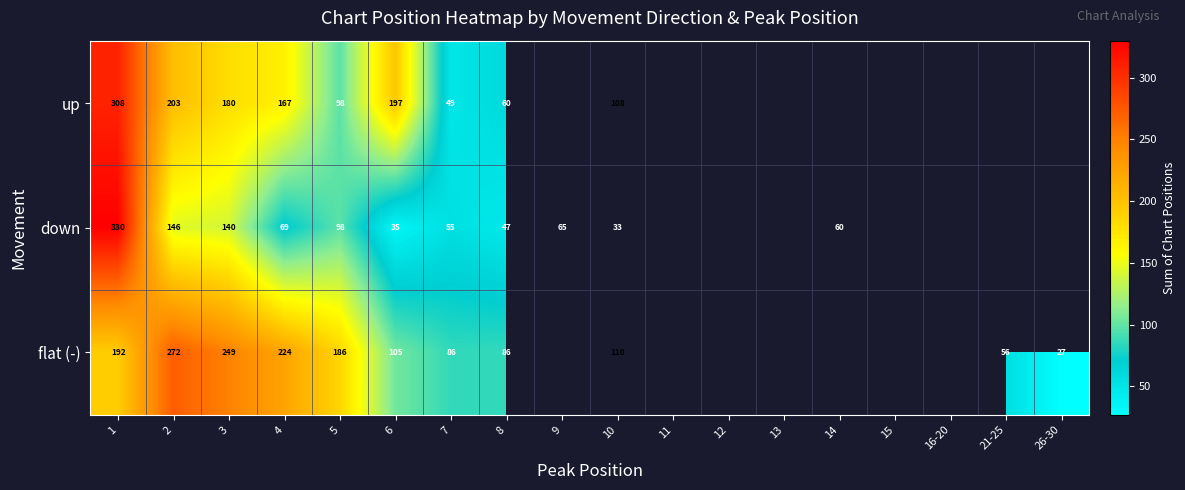

Rank the categories by down value from lowest to highest.

10, 6, 8, 7, 14, 9, 4, 5, 3, 2, 1, 11, 12, 13, 15, 16-20, 21-25, 26-30